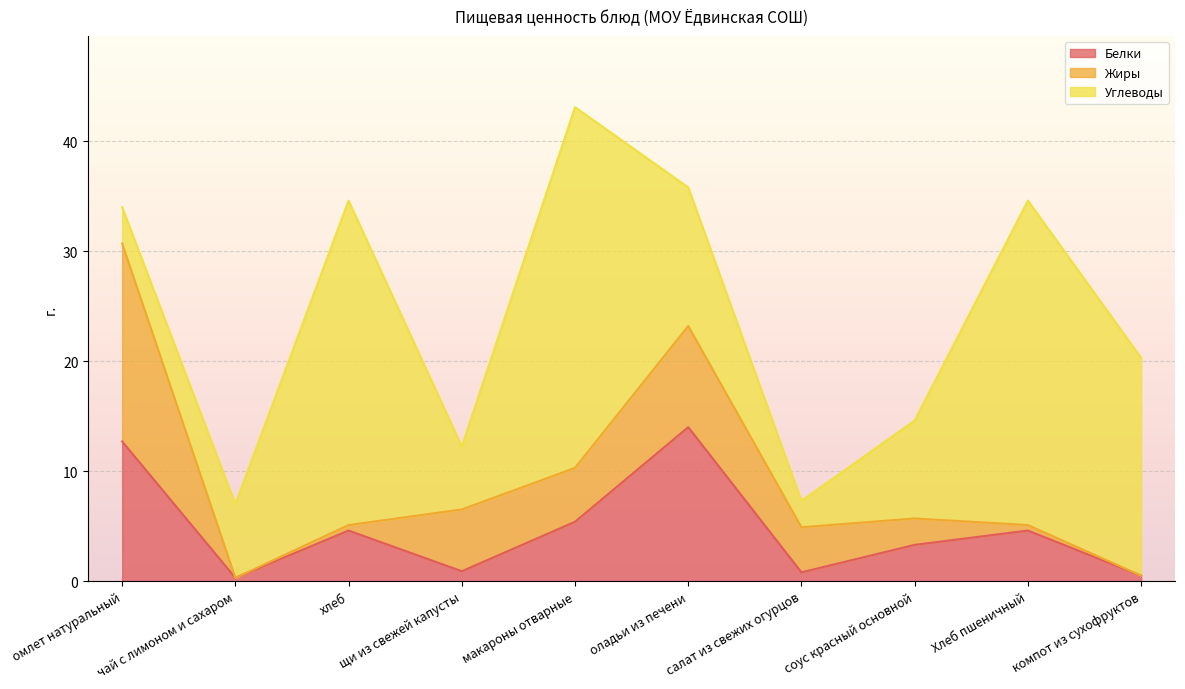

What is the difference between the Углеводы values at омлет натуральный and оладьи из печени?

9.3